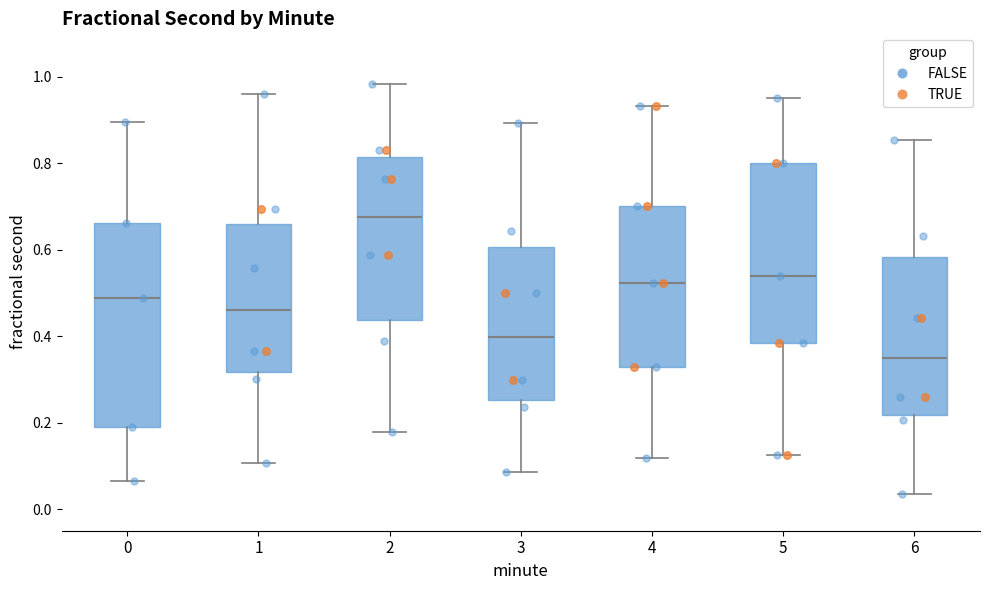

Which box has the lowest median line?

6